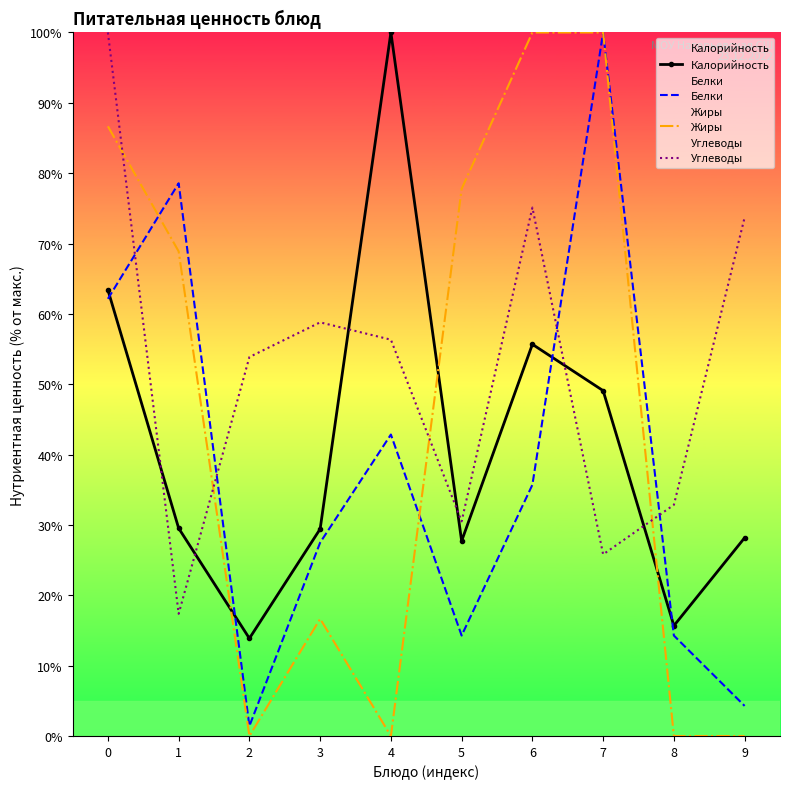

Which label corresponds to the largest value in the chart?

4